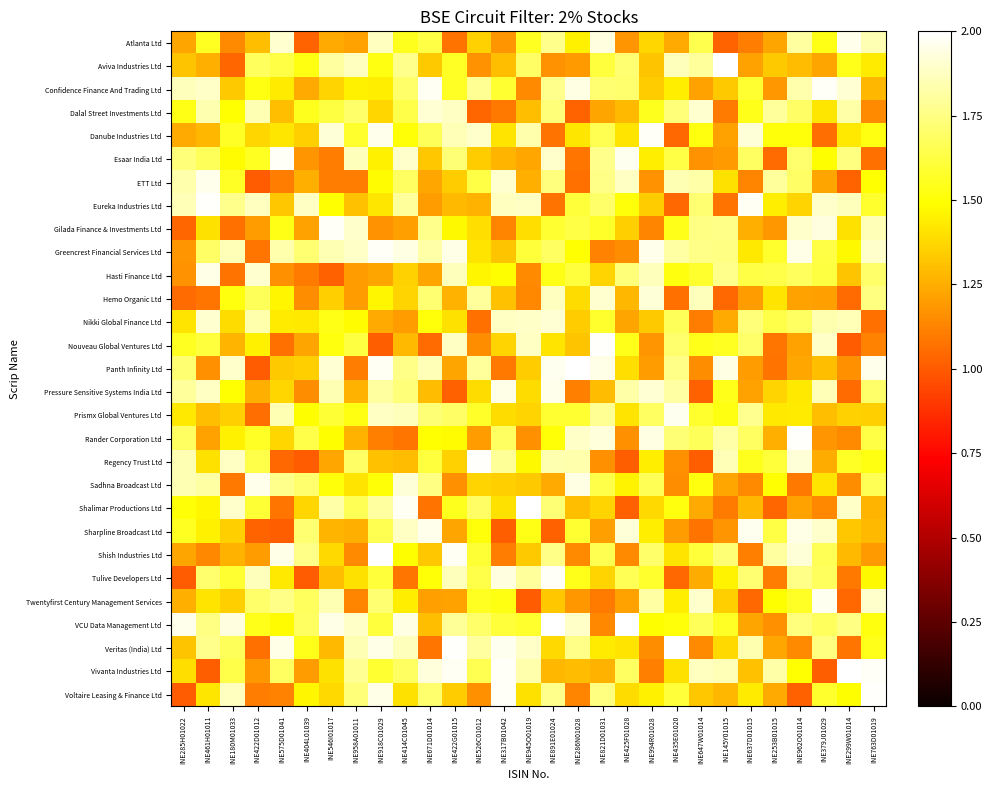

What is the smallest value displayed?

1.0